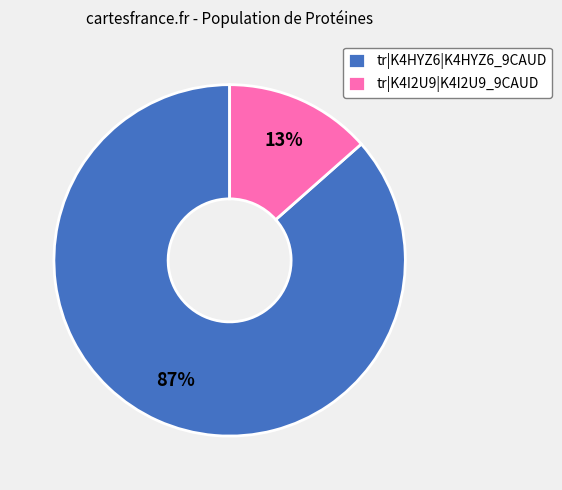

Does tr|K4I2U9|K4I2U9_9CAUD represent more than half of the total?

No